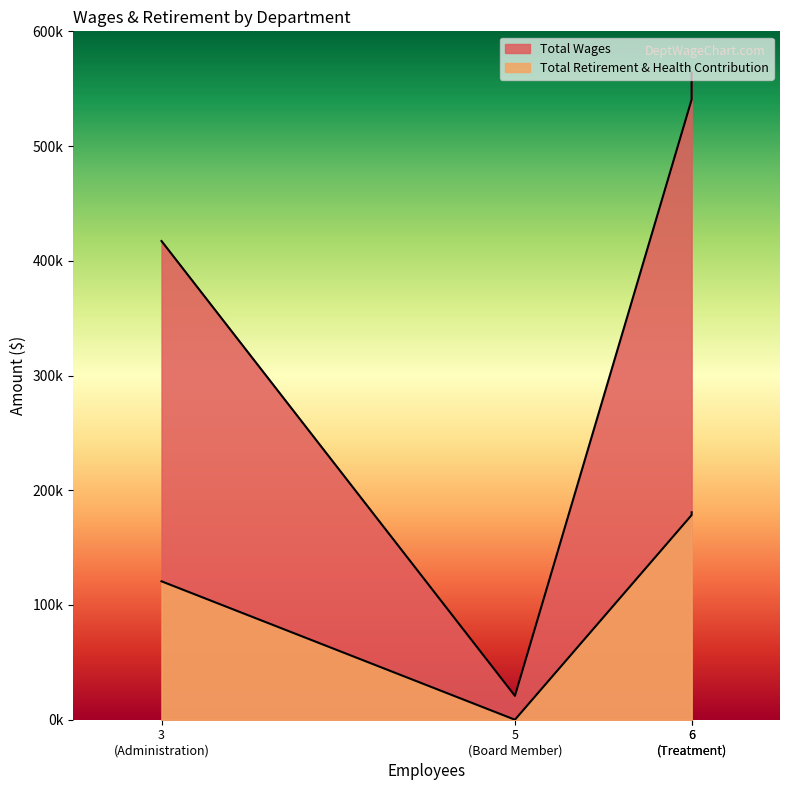

How many lines are shown in the chart?

2